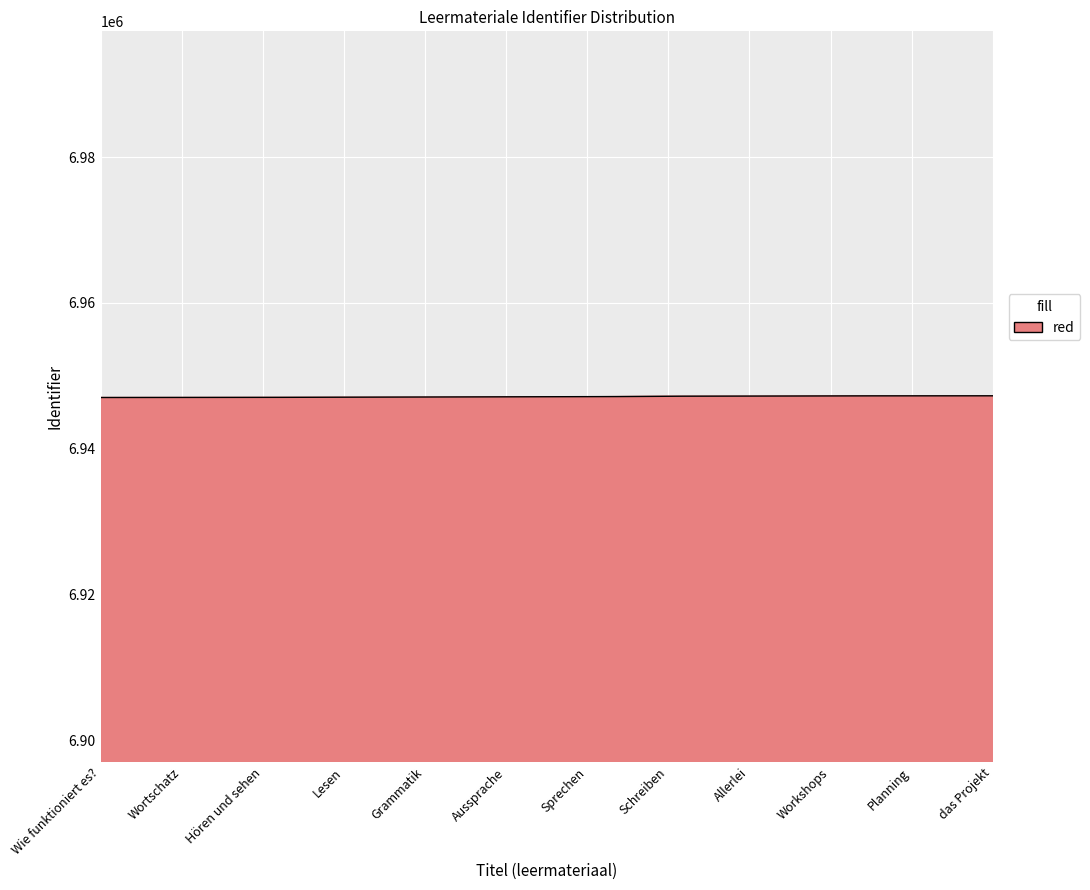

What is the sum of all values?

2084142563.7